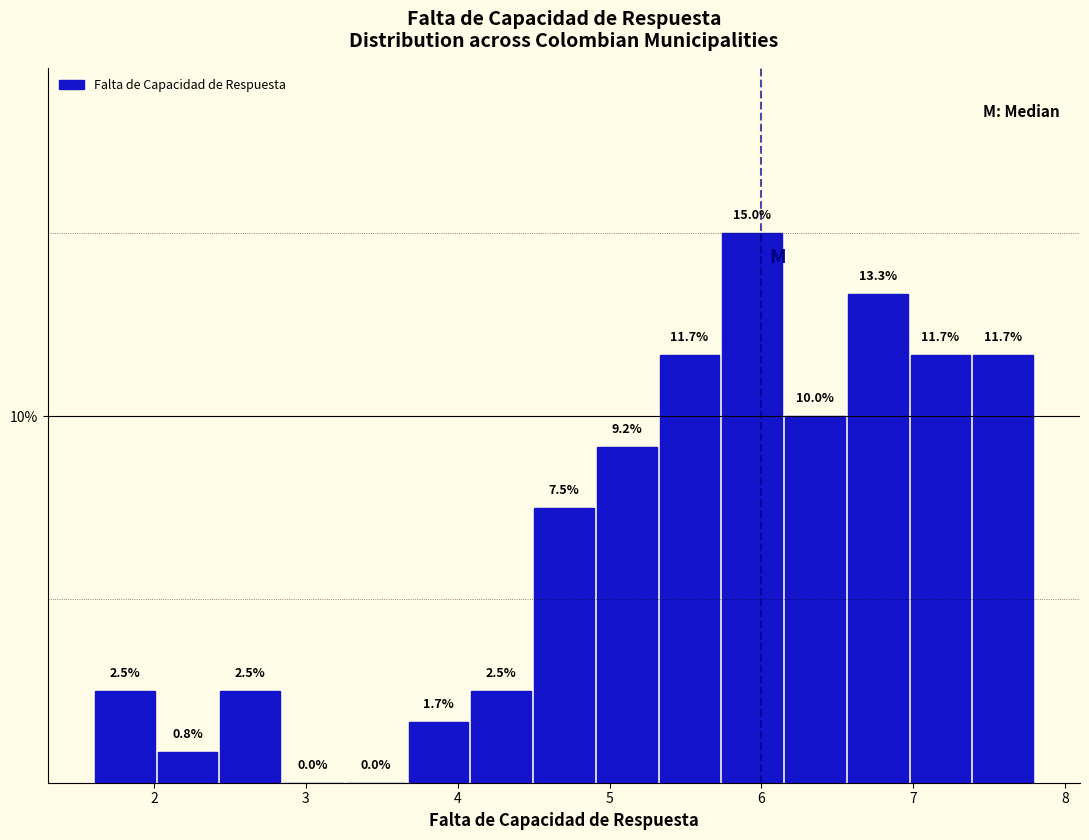

Reading left to right, transcribe this chart: for each bar, give the range it covers on the x-axis and its height. The bar edges are not printed on the chart, so give them approximately, as read against the axis.

1.6 to 2.0: 2.5
2.0 to 2.4: 0.8
2.4 to 2.8: 2.5
2.8 to 3.3: 0.0
3.3 to 3.7: 0.0
3.7 to 4.1: 1.7
4.1 to 4.5: 2.5
4.5 to 4.9: 7.5
4.9 to 5.3: 9.2
5.3 to 5.7: 11.7
5.7 to 6.1: 15.0
6.1 to 6.6: 10.0
6.6 to 7.0: 13.3
7.0 to 7.4: 11.7
7.4 to 7.8: 11.7